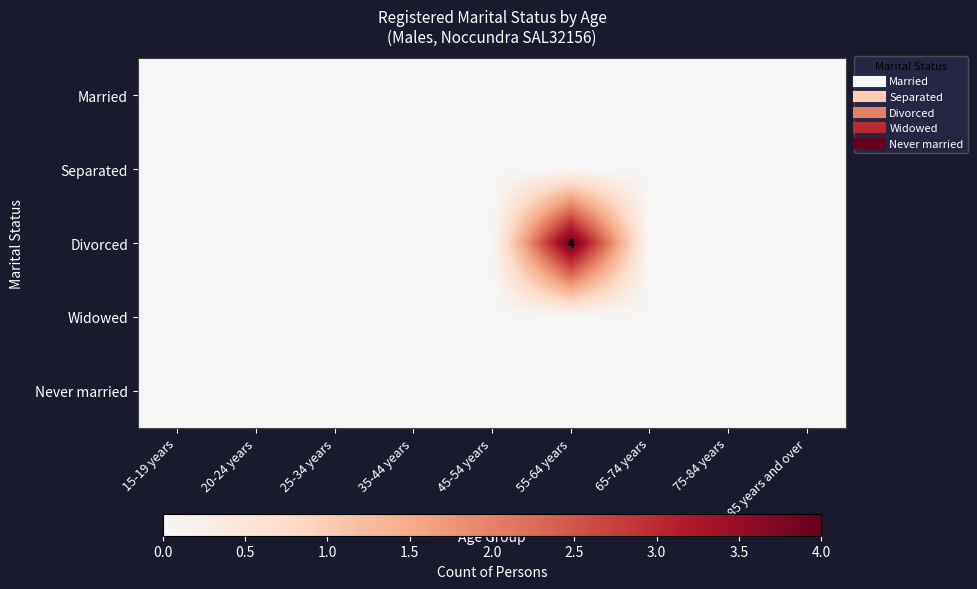

Where is Never married nearest to the value 0?

15-19 years